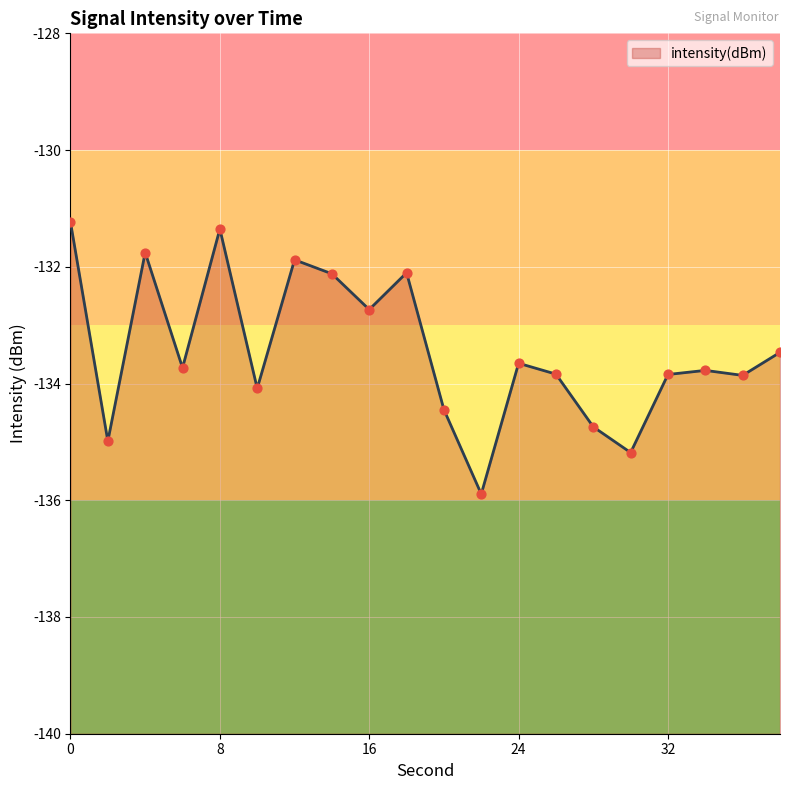

Which has a higher value, 2 or 36?

36